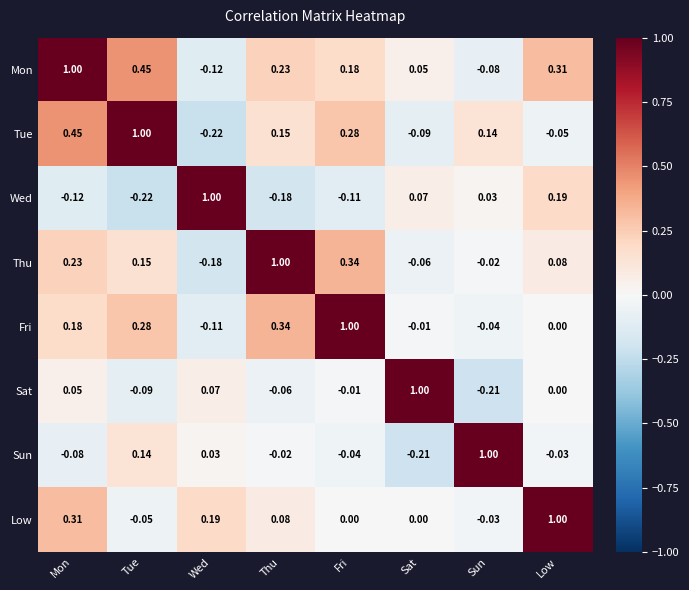

Rank the series at Sat from highest to lowest value.

Sat, Wed, Mon, Low, Fri, Thu, Tue, Sun